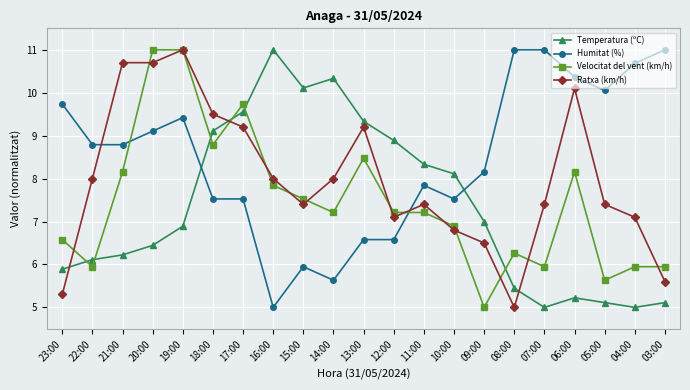

After their last crossing, which series has the higher values: Temperatura (ºC) or Humitat (%)?

Humitat (%)